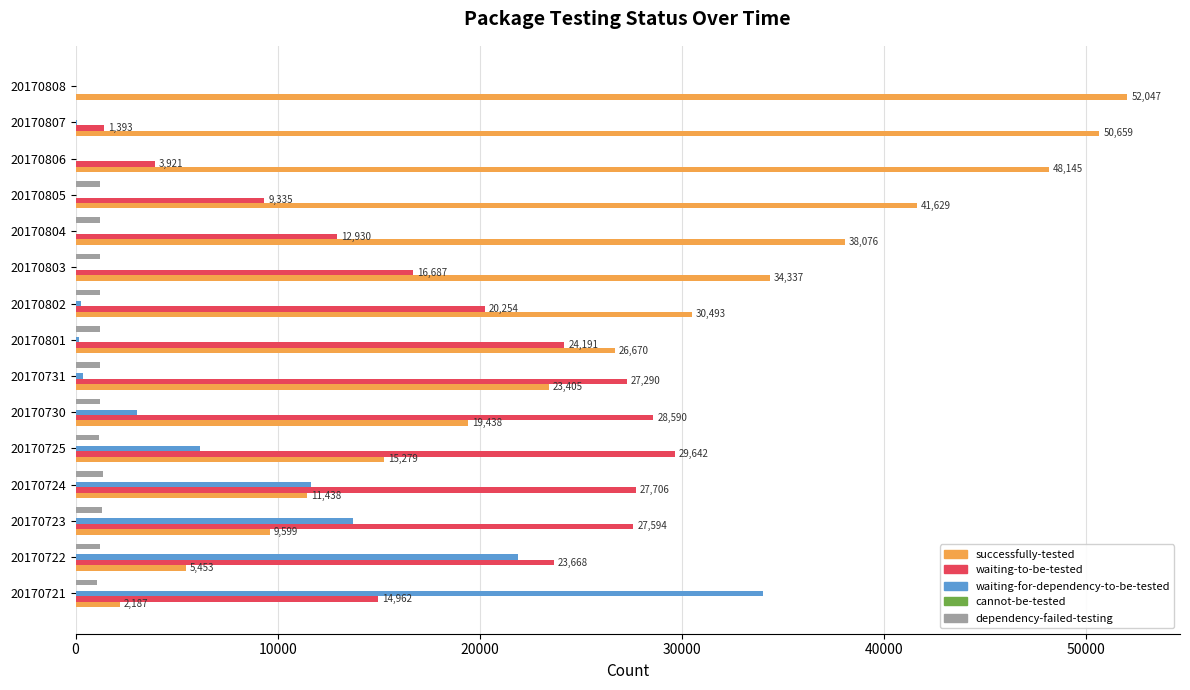

How many categories are shown in the chart?

15